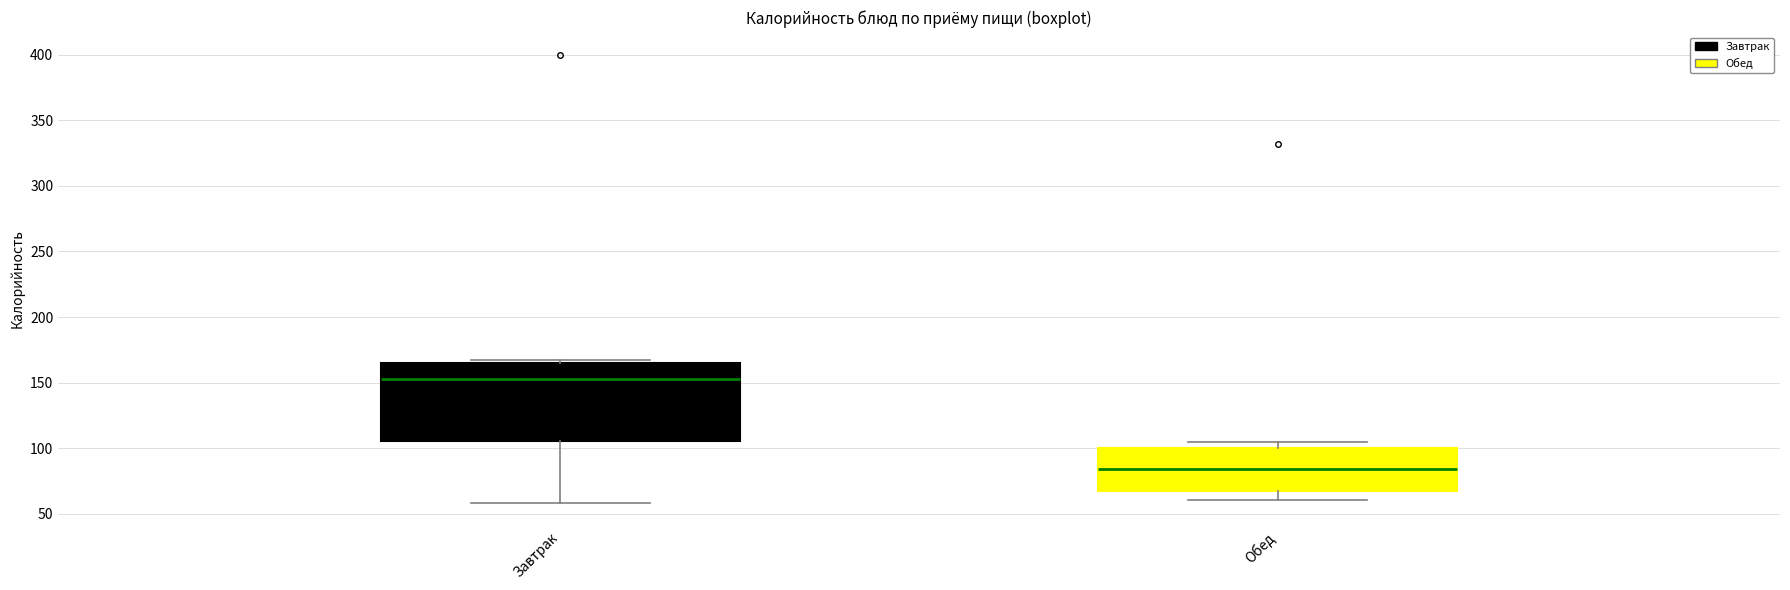

Reading left to right, transcribe this box plot: for each box, give where its median line is, the range the box spans, and where its two whiskers end, as read against the y-axis. The values are not printed on the chart, so give them approximately, as read against the axis.

Завтрак: median 155, box 105 to 165, whiskers 60 to 165 (just above the box's upper edge)
Обед: median 85, box 65 to 100, whiskers 60 to 105